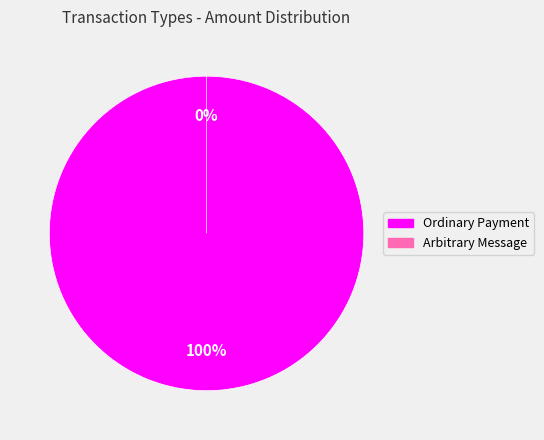

True or false: Ordinary Payment accounts for 100% of the total.

True